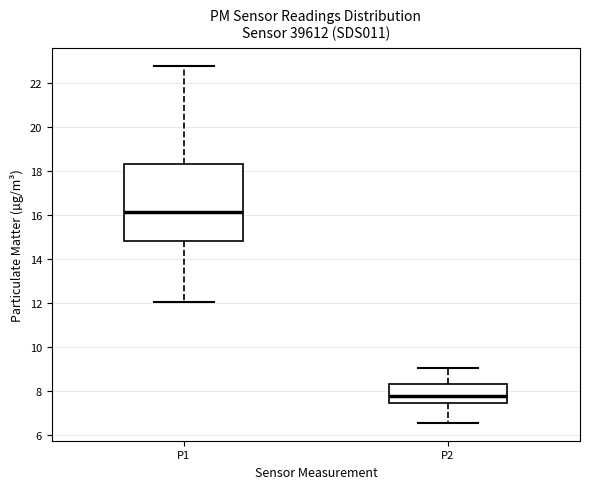

Where does the upper whisker of the box for P1 end on the y-axis? The values are not printed on the chart, so give them approximately, as read against the axis.

22.8